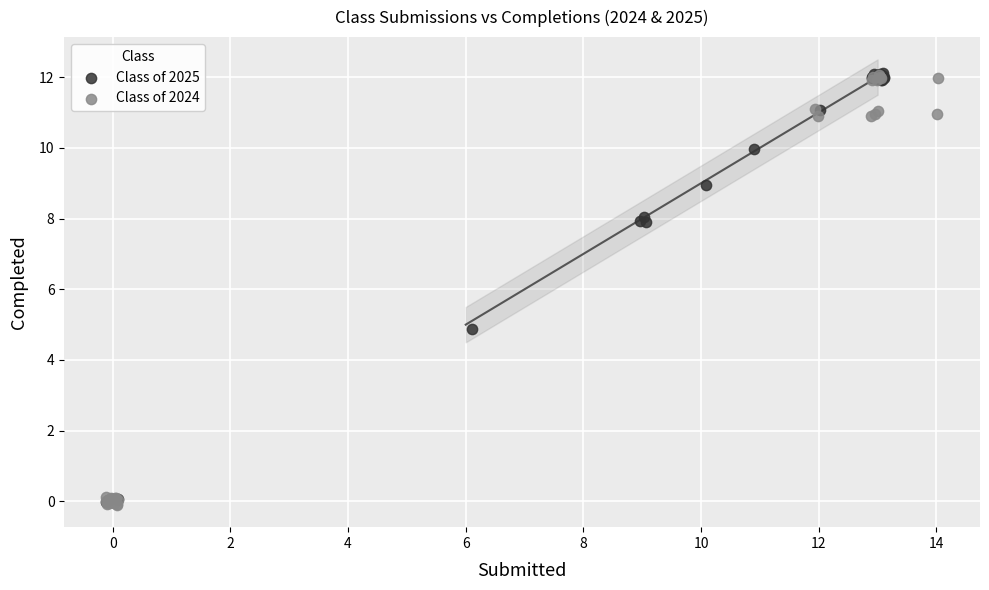

What are all the series names shown in the legend?

Class of 2025, Class of 2024